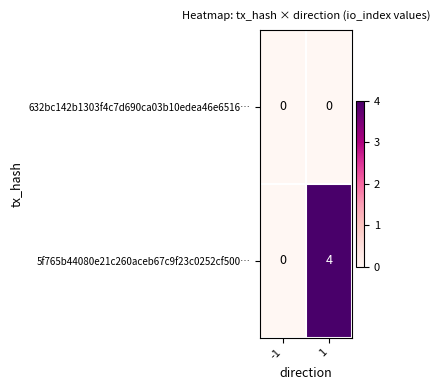

The 5f765b44080e21c260aceb67c9f23c0252cf500… series shows 6 at 1. True or false?

False